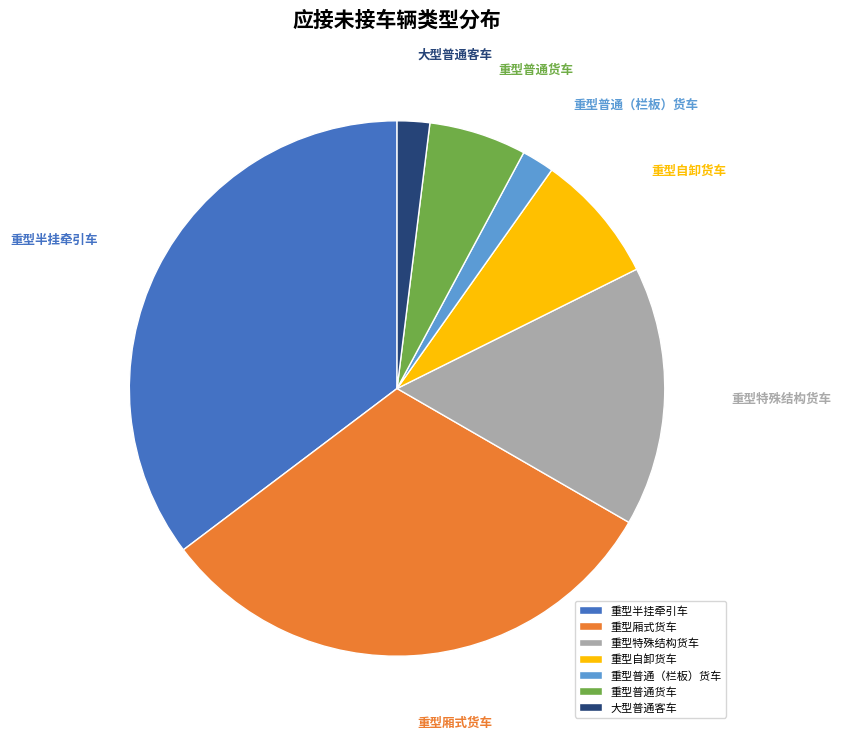

Is there a majority slice in this chart?

No